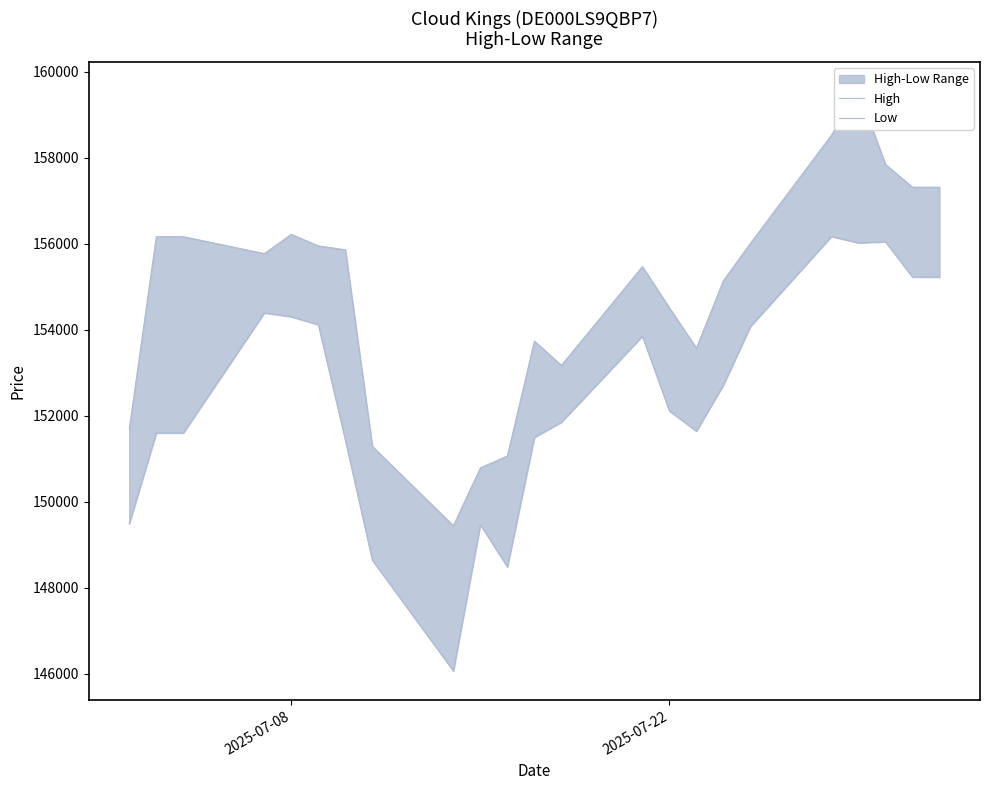

Is the value of High at 9 greater than the value of Low at 3?

No